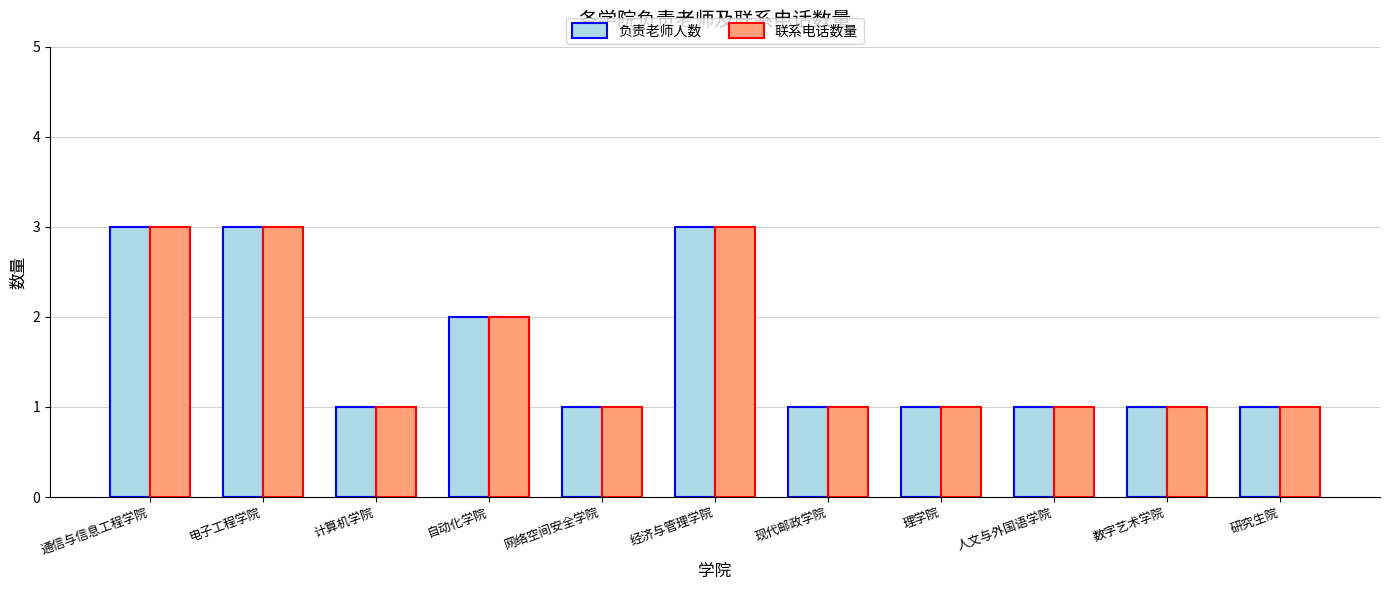

How many distinct data groups are displayed?

2